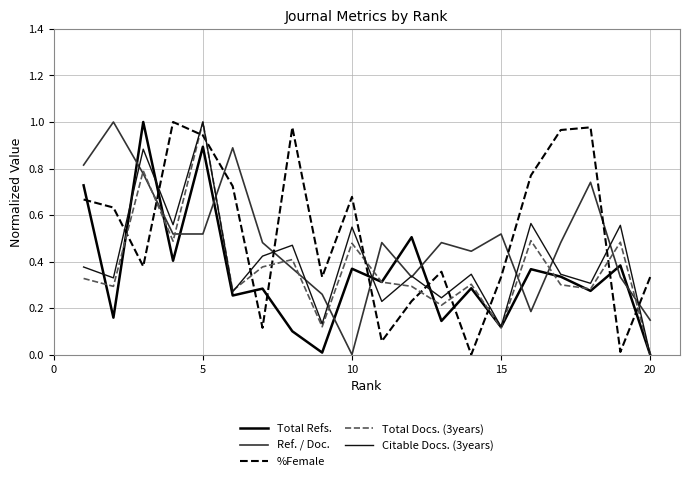

How many lines are shown in the chart?

5